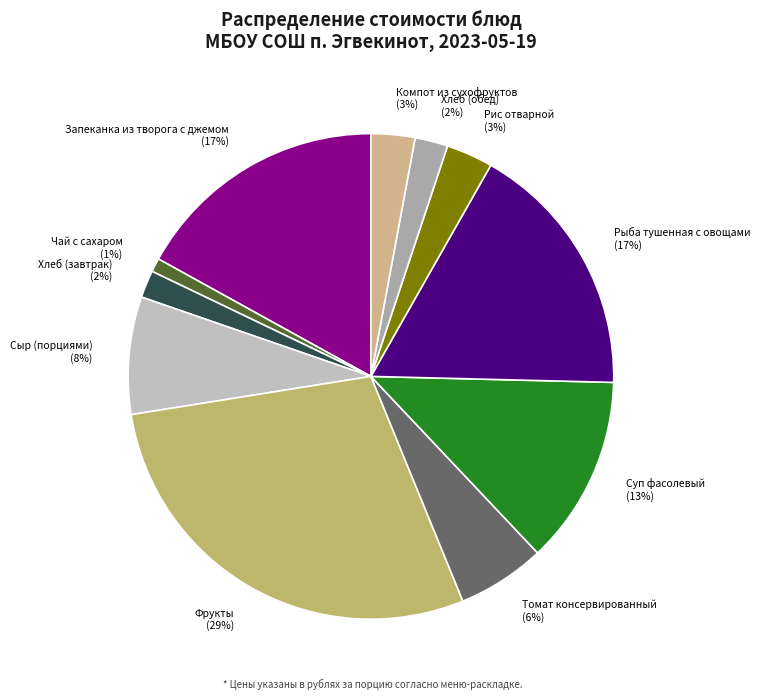

Is it true that Рис отварной is 3% of the pie?

True